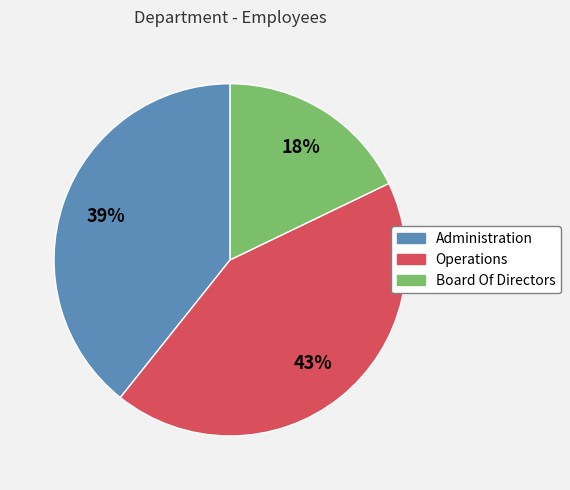

Is there a majority slice in this chart?

No